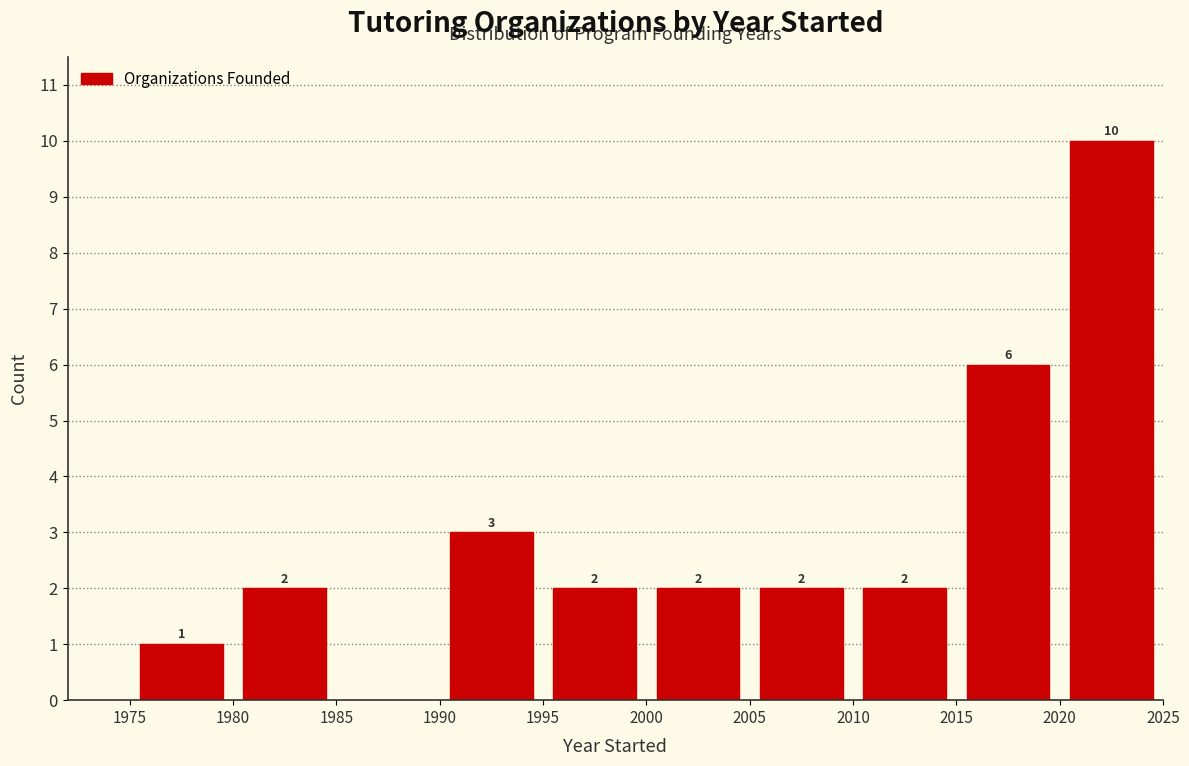

Over which range of the x-axis is the bar tallest?

2020 to 2025